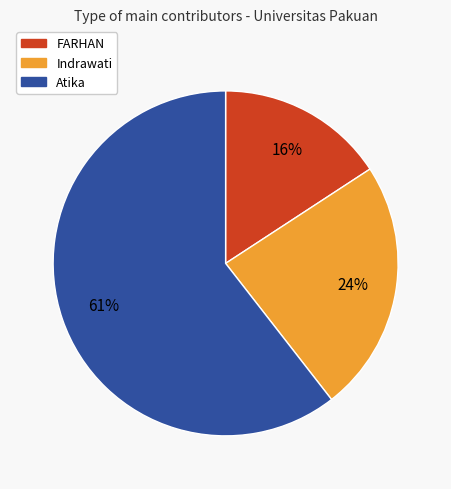

Do Indrawati and Atika together represent more than half of the pie?

Yes